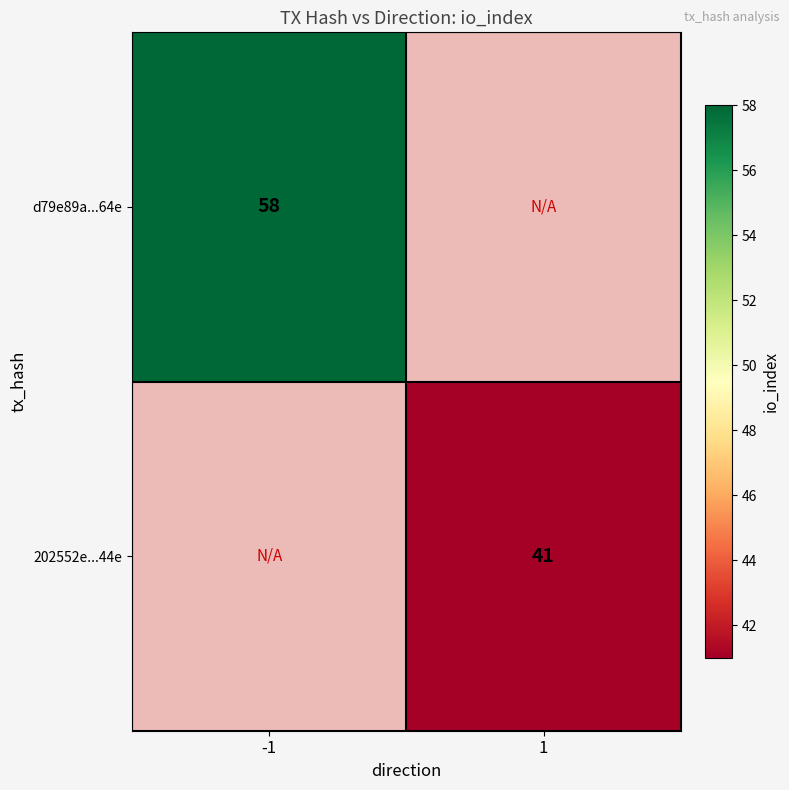

Is it true that d79e89a...64e equals 58 at -1?

True